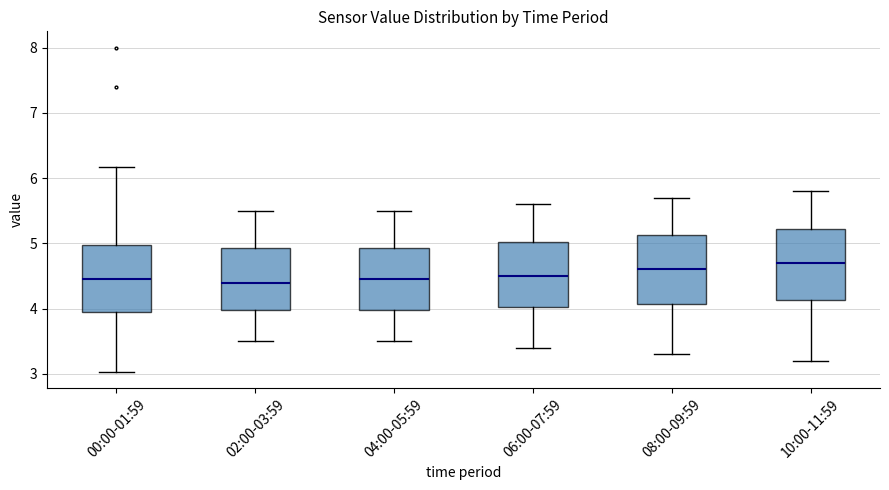

Where does the median line of the box for 02:00-03:59 sit on the y-axis? The values are not printed on the chart, so give them approximately, as read against the axis.

4.4